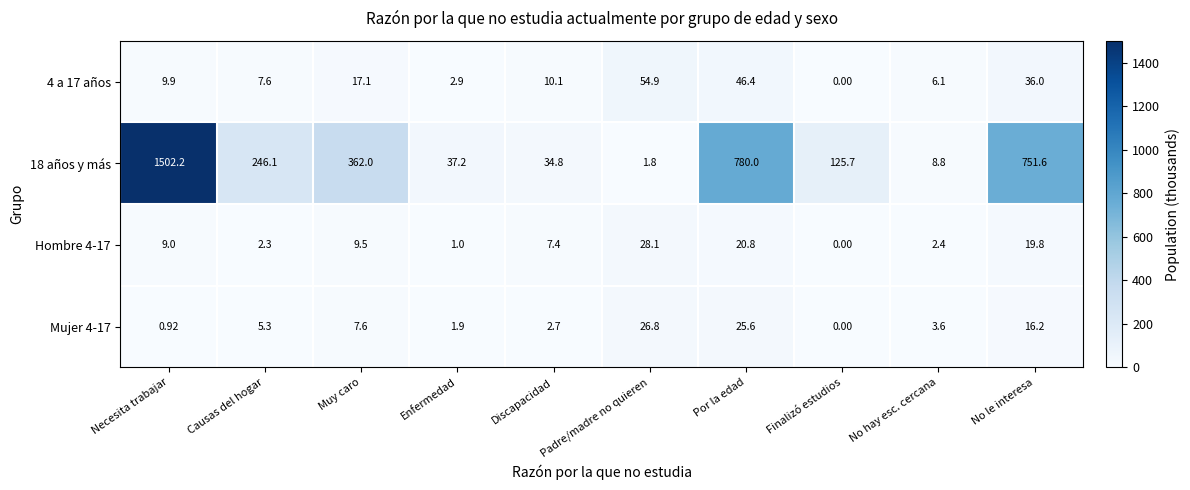

At which category is the sum across all series the highest?

Necesita trabajar